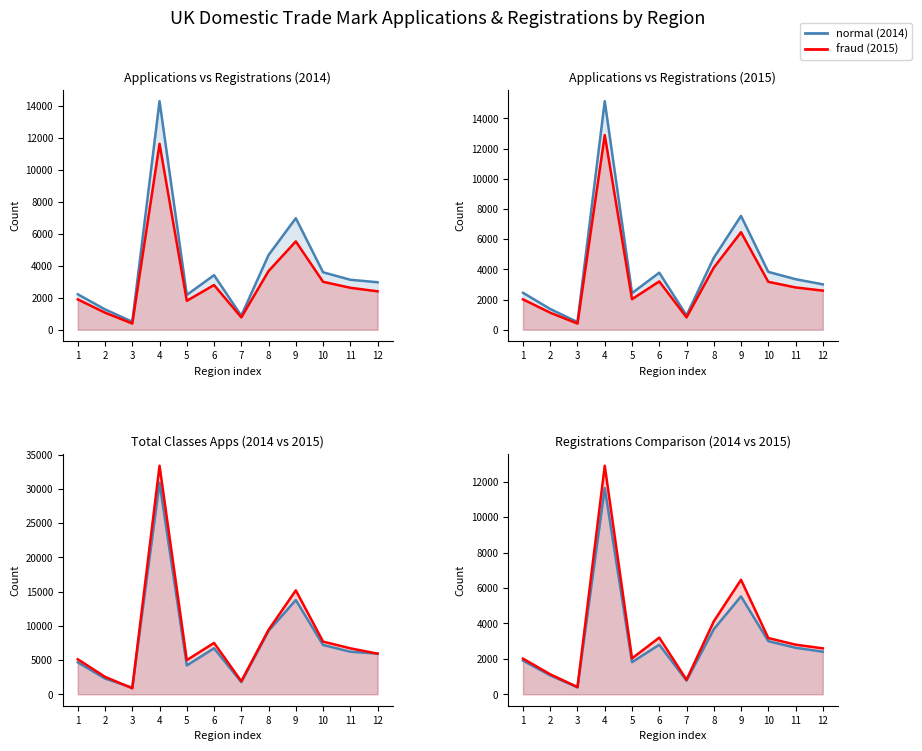

List the labels in order of Applications 2015 value, largest first.

4, 9, 8, 10, 6, 11, 12, 1, 5, 2, 7, 3